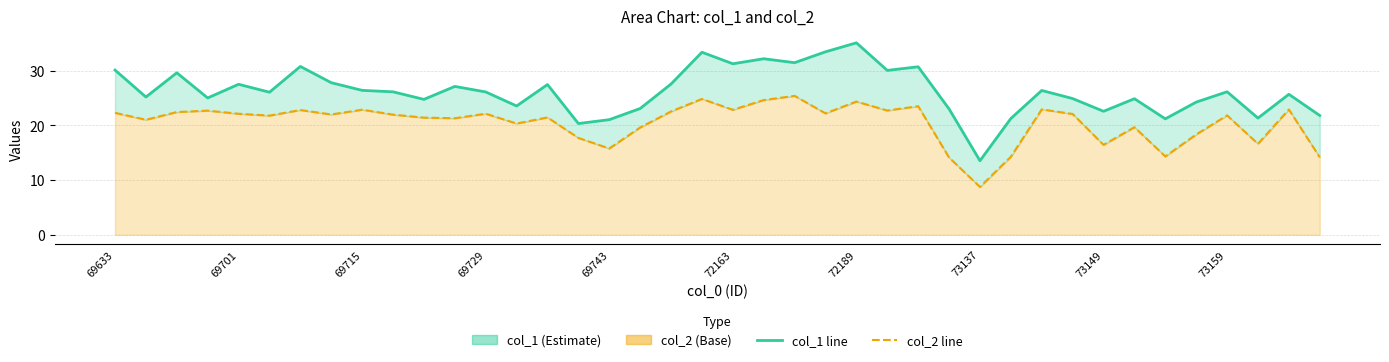

The value of col_1 at 33 is 15.3. True or false?

False